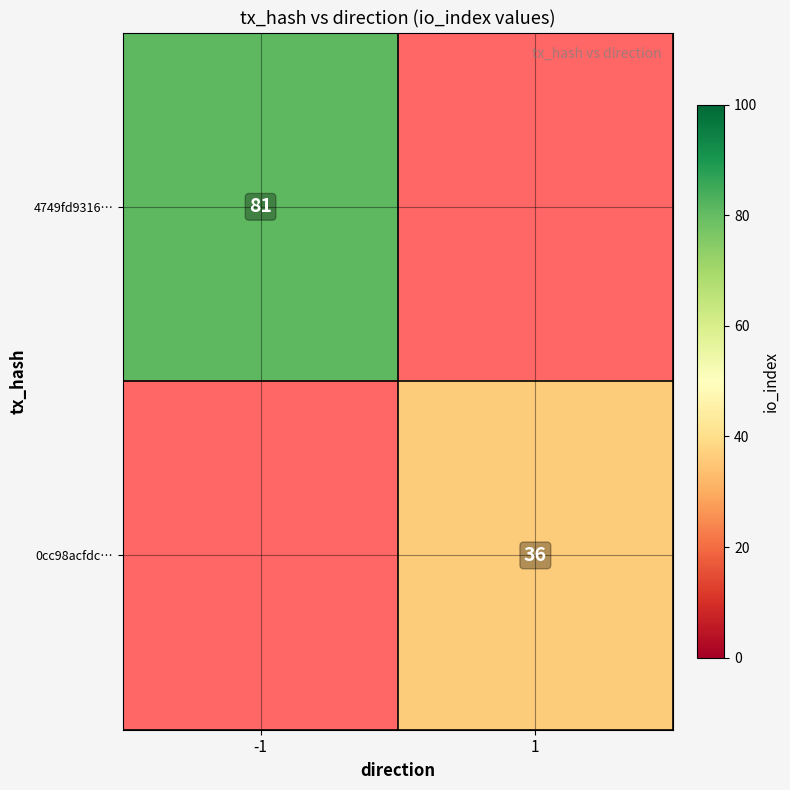

Is it true that 4749fd9316… equals 44 at -1?

False